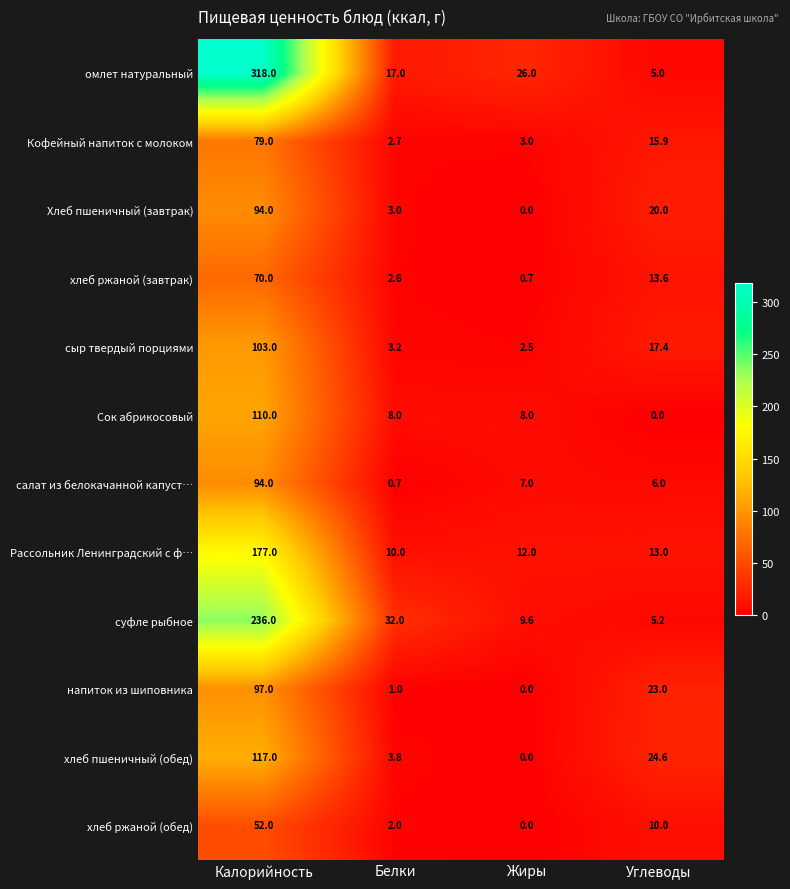

What value does the Рассольник Ленинградский с ф… series have at Углеводы?

13.0